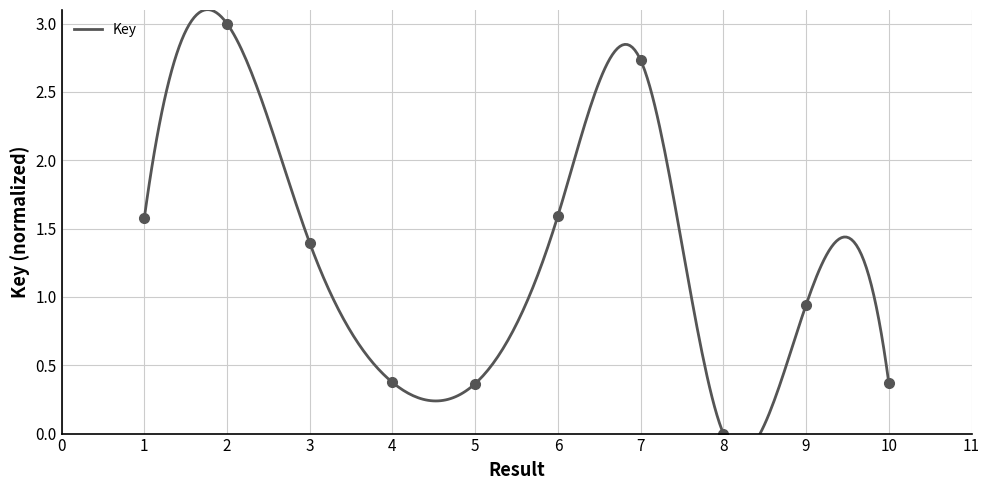

Is it true that the value at 8 is 0.0?

True